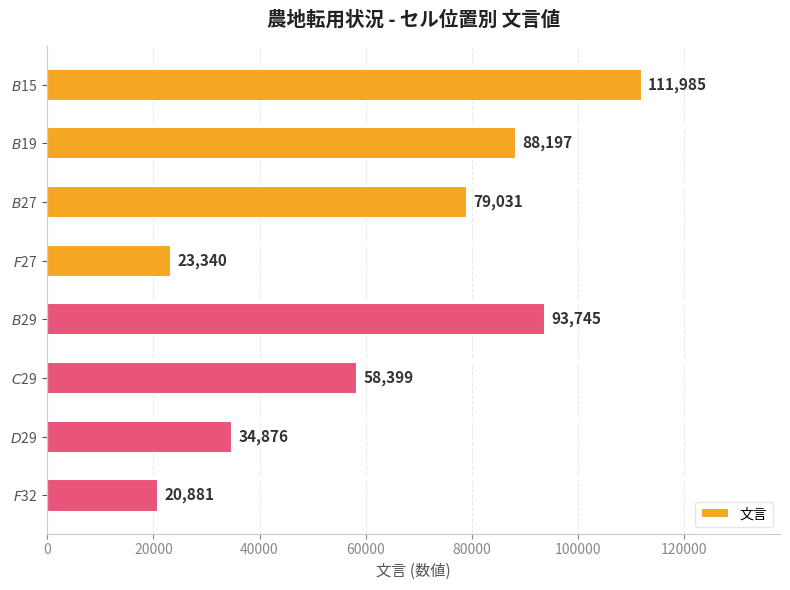

What is the value of the 3rd bar from the top?

79031